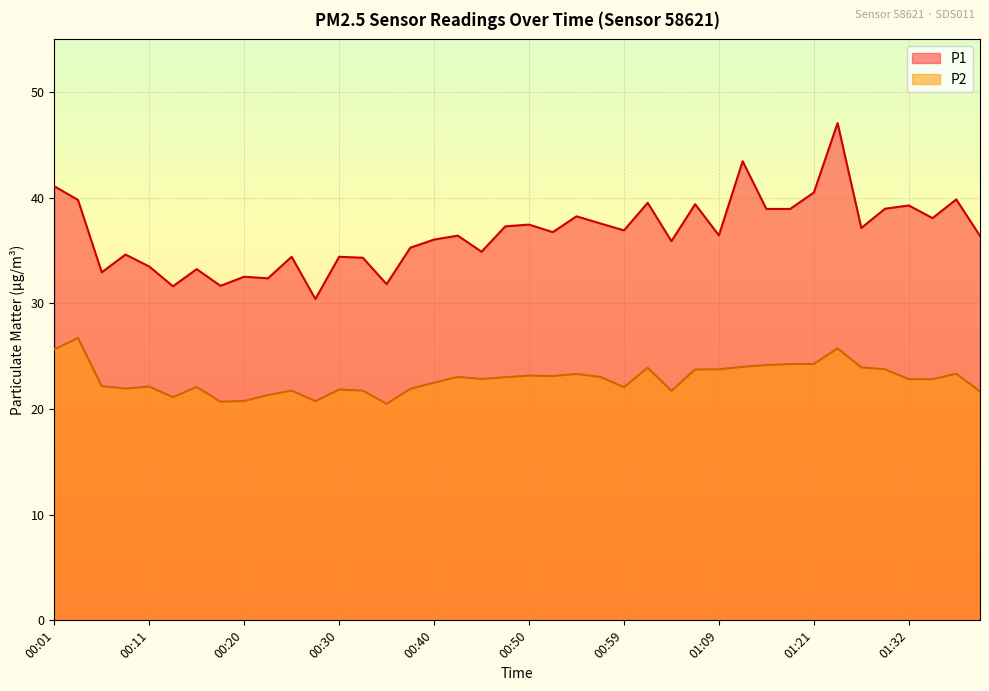

What is the total value across all series at 00:25?

56.2